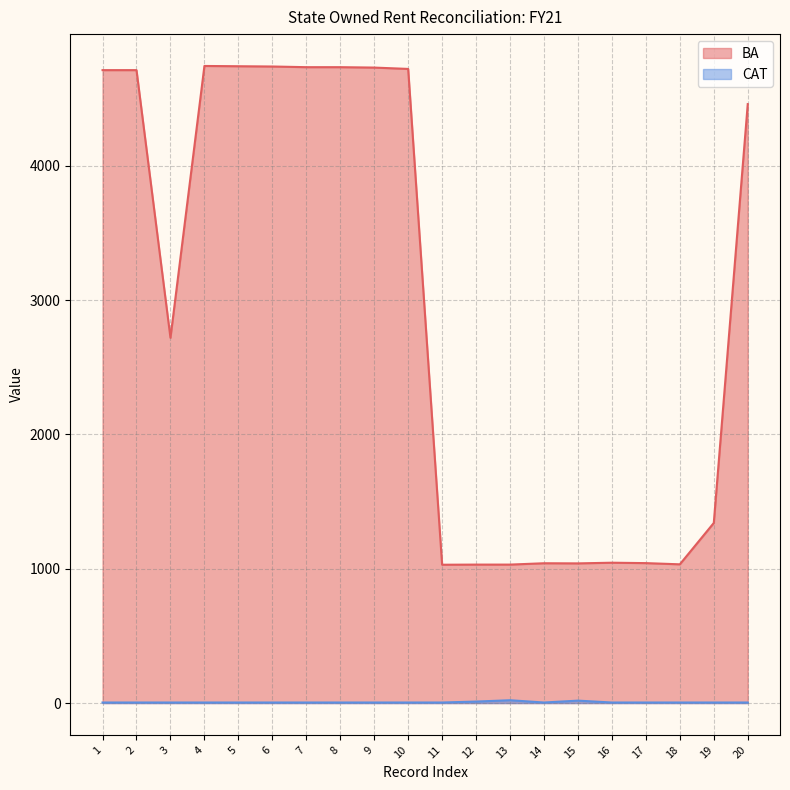

Does the chart have visible grid lines?

Yes